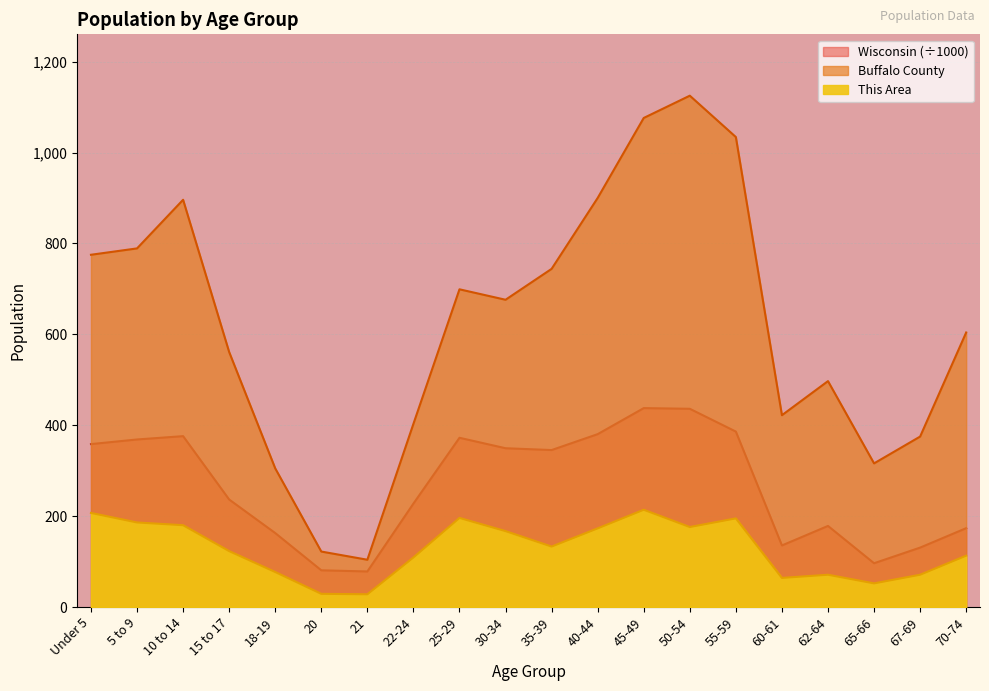

Reading left to right, extract all data points from this chart.

This Area: Under 5=207.0	5 to 9=186.0	10 to 14=180.0	15 to 17=123.0	18-19=77.0	20=29.0	21=28.0	22-24=109.0	25-29=196.0	30-34=167.0	35-39=133.0	40-44=173.0	45-49=214.0	50-54=176.0	55-59=195.0	60-61=64.0	62-64=71.0	65-66=52.0	67-69=71.0	70-74=113.0
Buffalo County: Under 5=775.0	5 to 9=789.0	10 to 14=896.0	15 to 17=561.0	18-19=305.0	20=122.0	21=104.0	22-24=403.0	25-29=699.0	30-34=676.0	35-39=744.0	40-44=900.0	45-49=1076.0	50-54=1125.0	55-59=1034.0	60-61=422.0	62-64=497.0	65-66=316.0	67-69=375.0	70-74=604.0
Wisconsin: Under 5=358.4	5 to 9=368.6	10 to 14=375.9	15 to 17=236.5	18-19=162.7	20=80.8	21=78.2	22-24=227.6	25-29=372.3	30-34=349.3	35-39=345.3	40-44=380.3	45-49=437.6	50-54=436.1	55-59=386.0	60-61=135.4	62-64=178.4	65-66=96.3	67-69=130.7	70-74=173.5